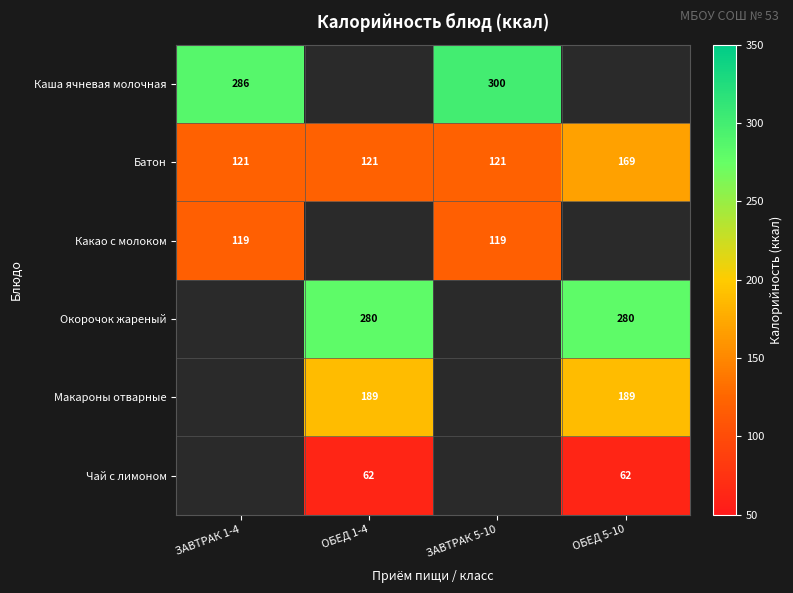

Which category has the highest value in the Батон series?

ОБЕД 5-10